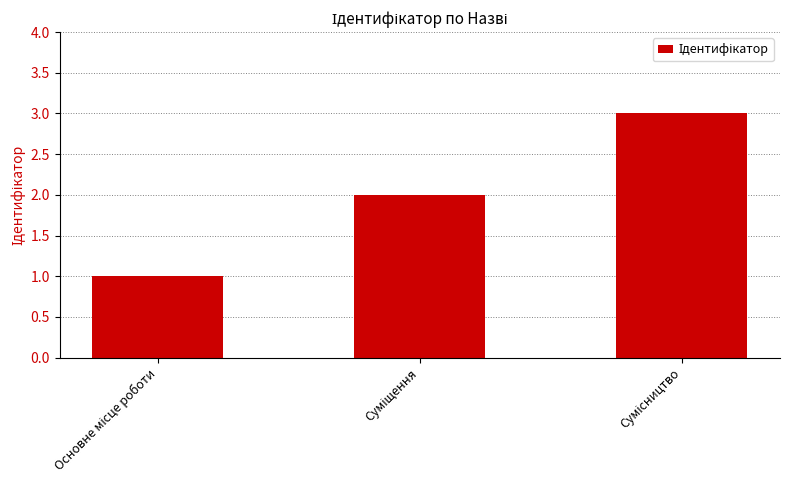

Reading right to left, list all the values displayed in this chart.

3	2	1